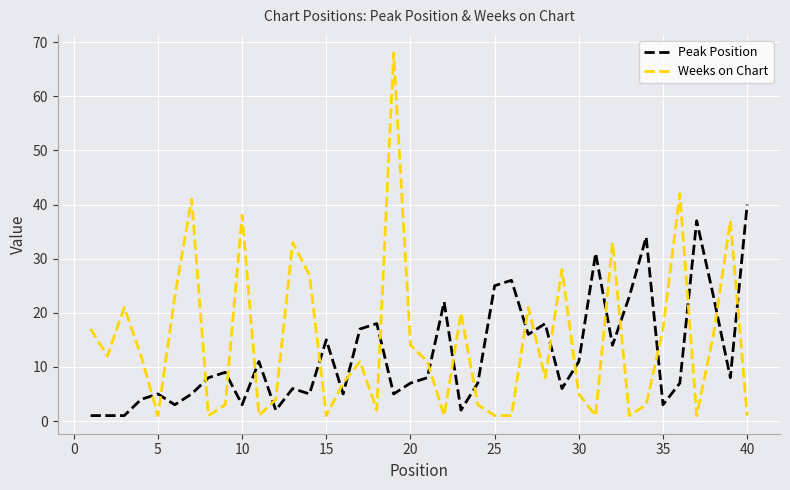

Which series has the largest total across all categories?

Weeks on Chart